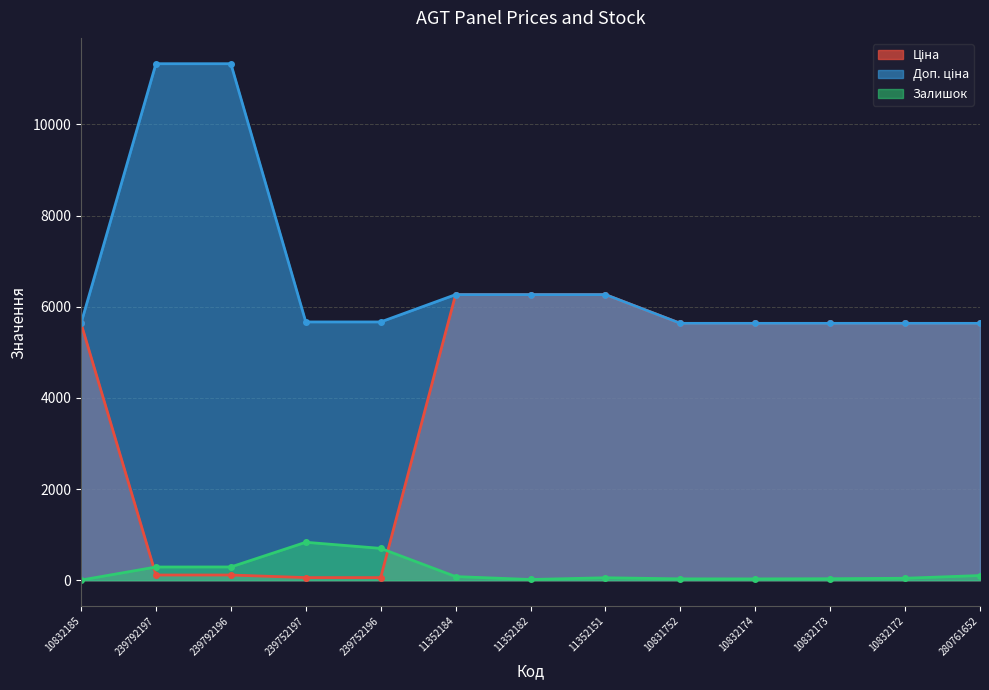

What is the lowest value of the Доп. ціна series?

5636.0